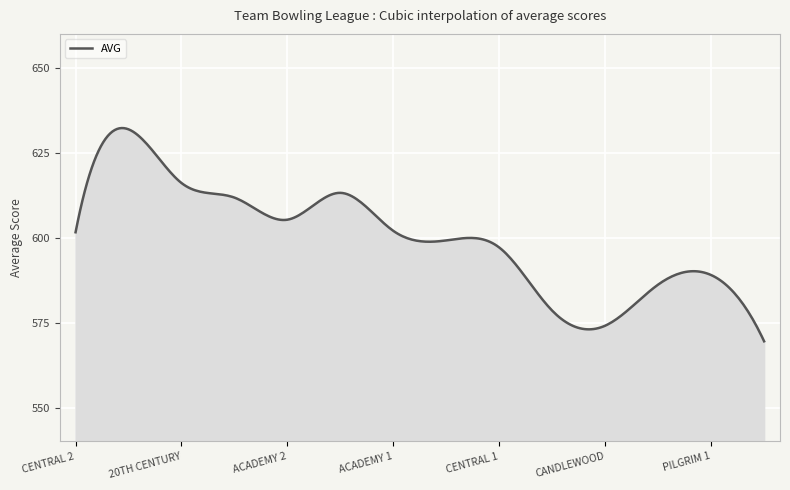

What is the difference between the maximum and minimum values?

62.8